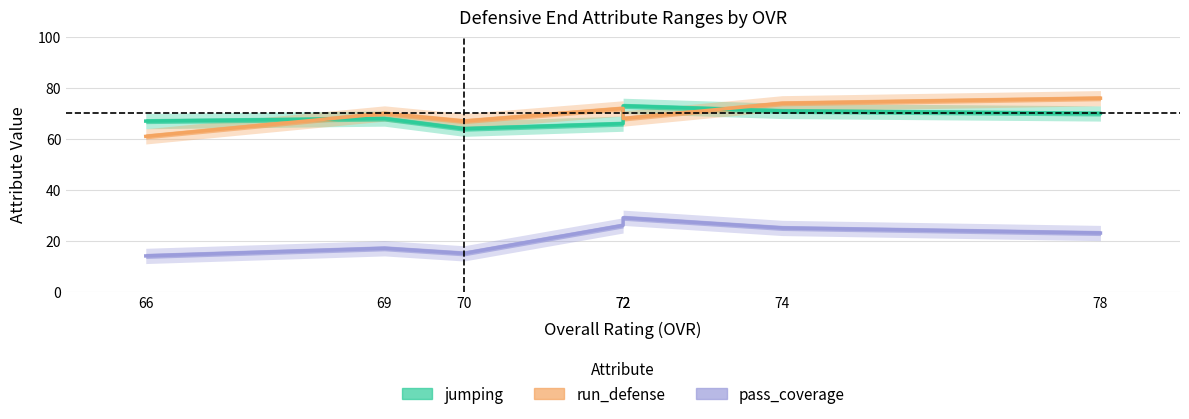

Where is pass_coverage nearest to the value 21?

78